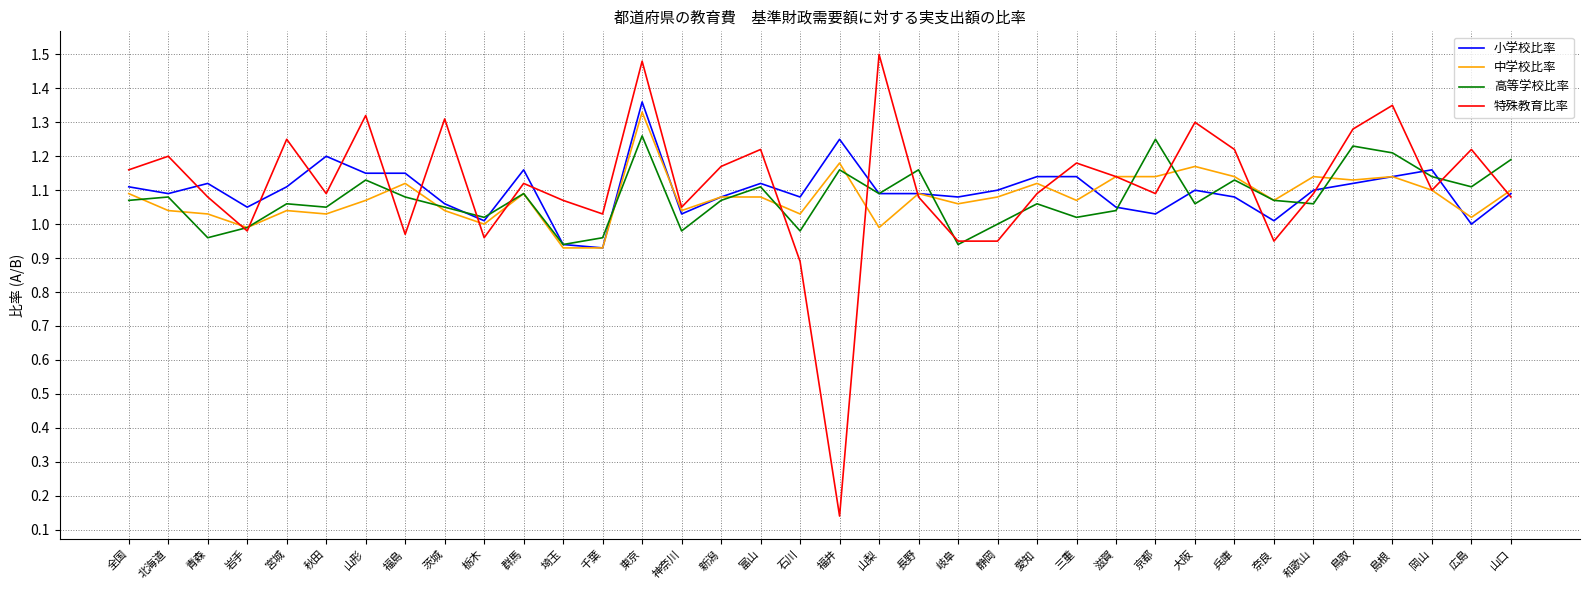

Where is 特殊教育比率 nearest to the value 0?

福井